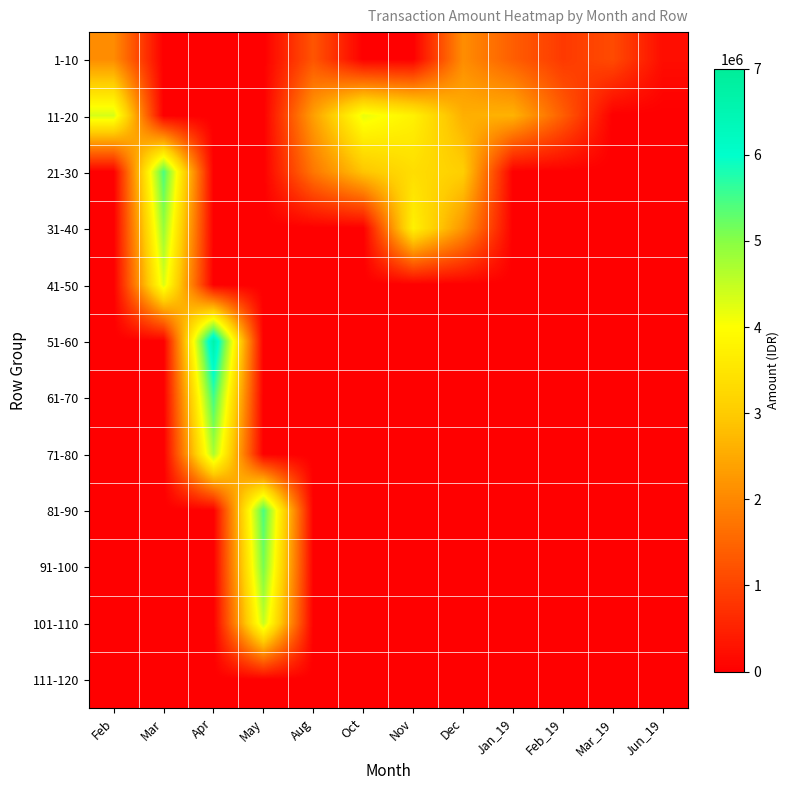

What is the spread (max minus min) of values at Dec?

3061713